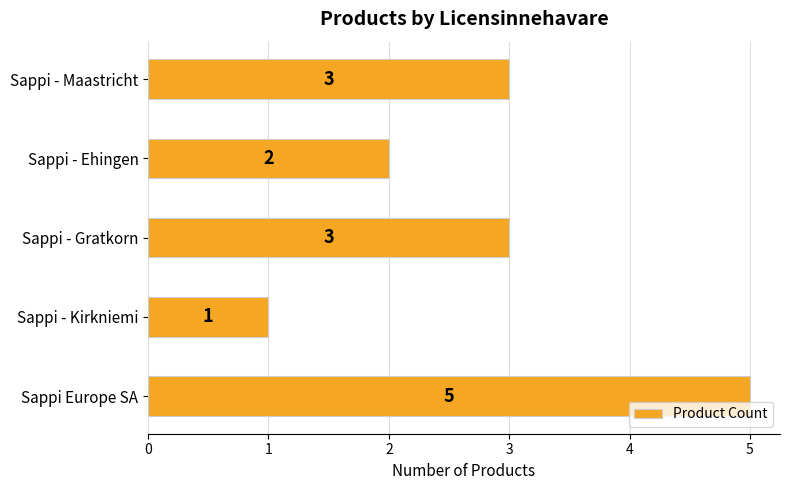

Between Sappi - Ehingen and Sappi - Gratkorn, which is larger?

Sappi - Gratkorn